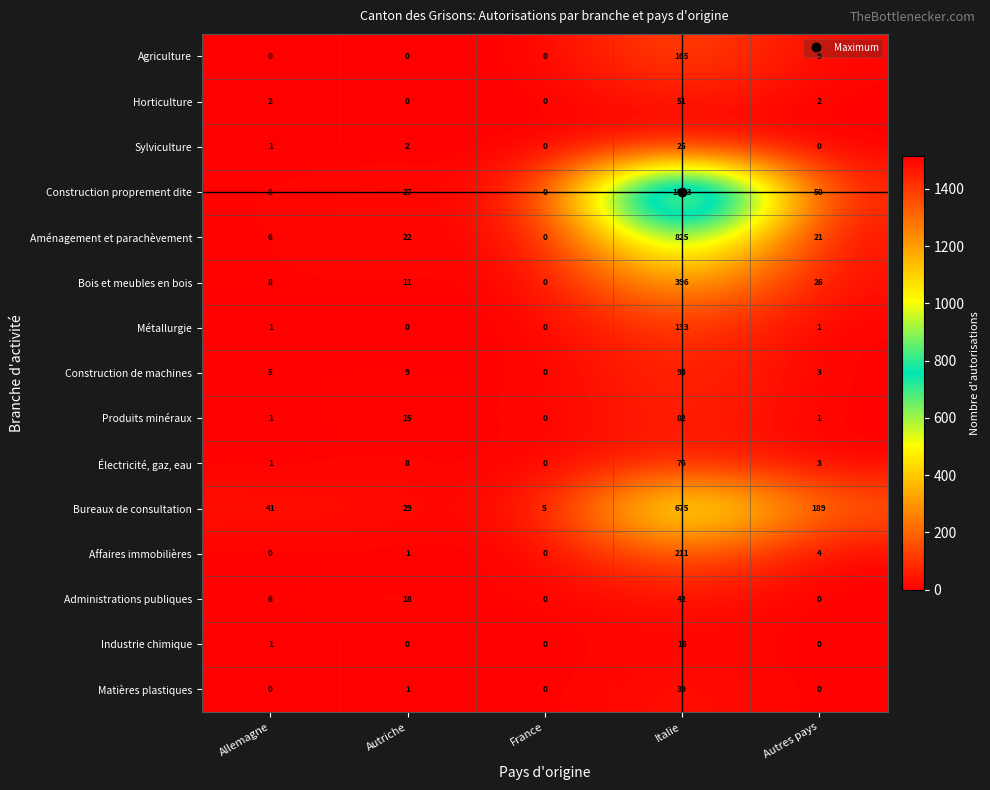

What is the difference between the highest and lowest values at Autriche?

29